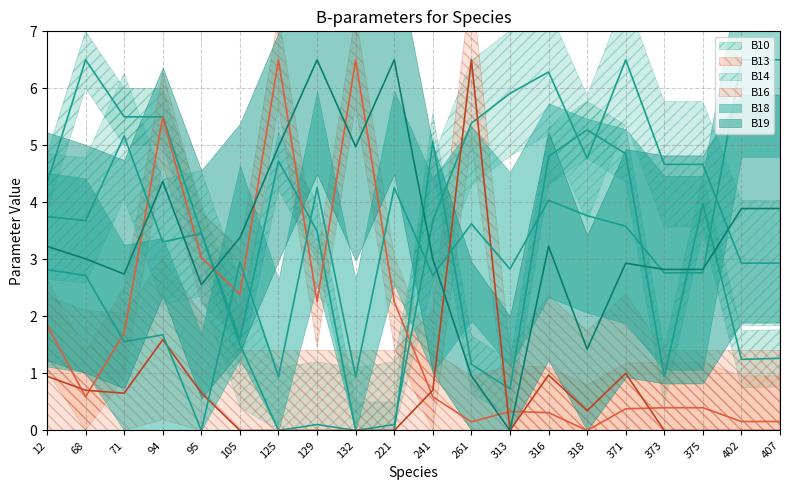

At which category does B19 reach its first local peak?

94